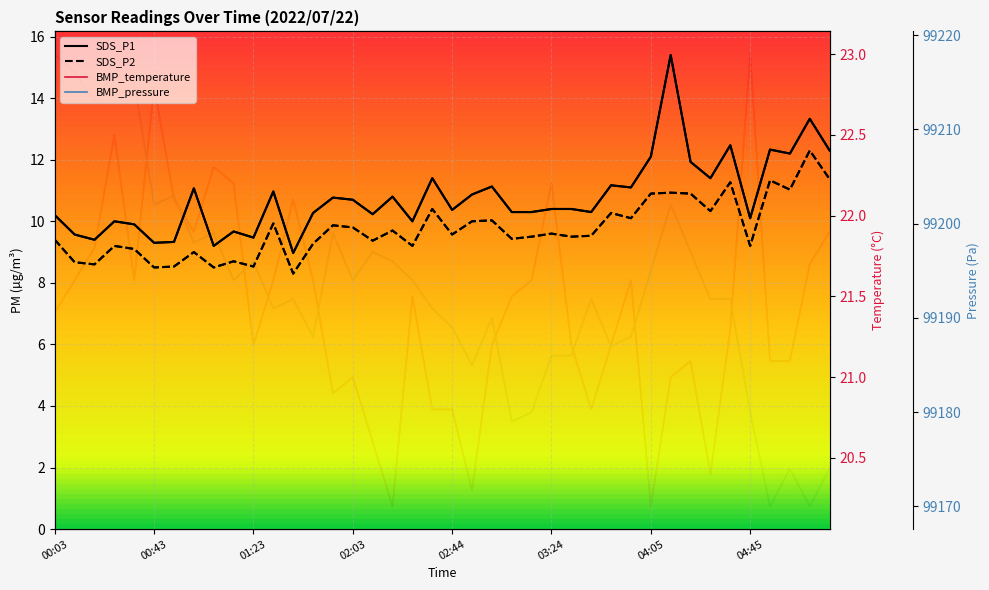

How many data points in BMP_pressure are above 99192?

19